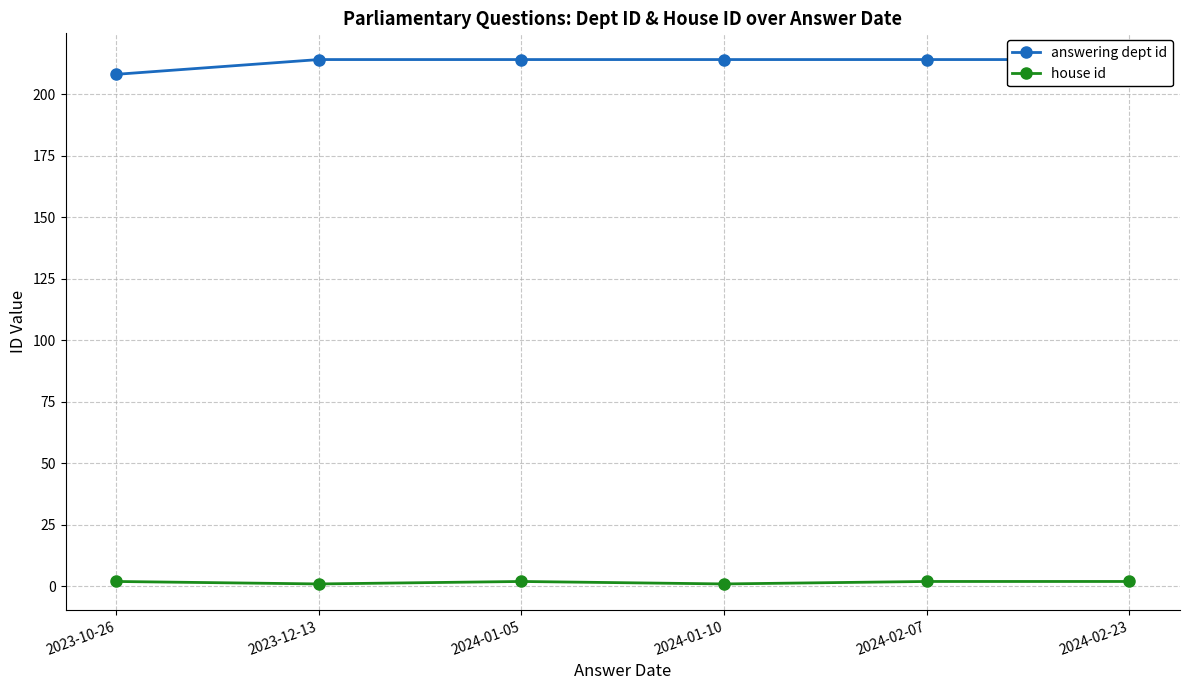

What is the greatest value displayed?

214